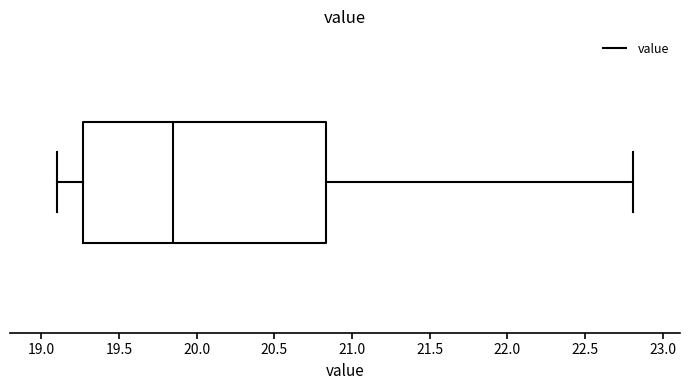

Transcribe this box plot: give where the median line is, the range the box spans, and where the two whiskers end, as read against the x-axis. The values are not printed on the chart, so give them approximately, as read against the axis.

median 19.85, box 19.25 to 20.85, whiskers 19.10 to 22.80